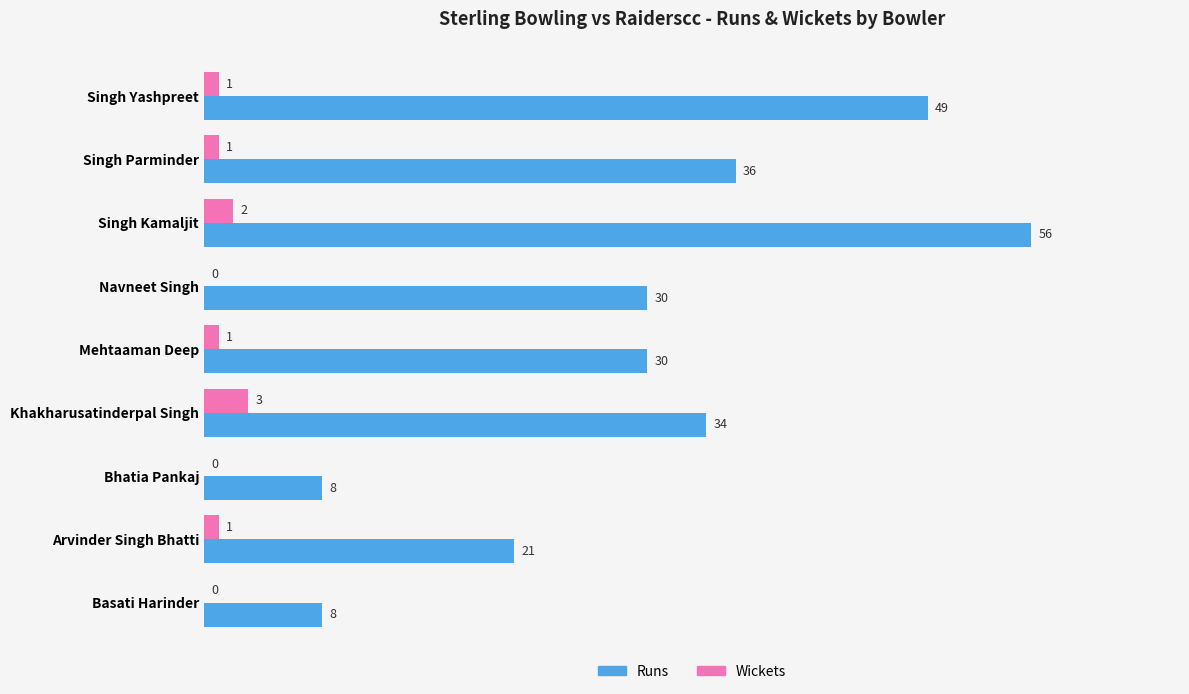

How many data points does each series have?

9